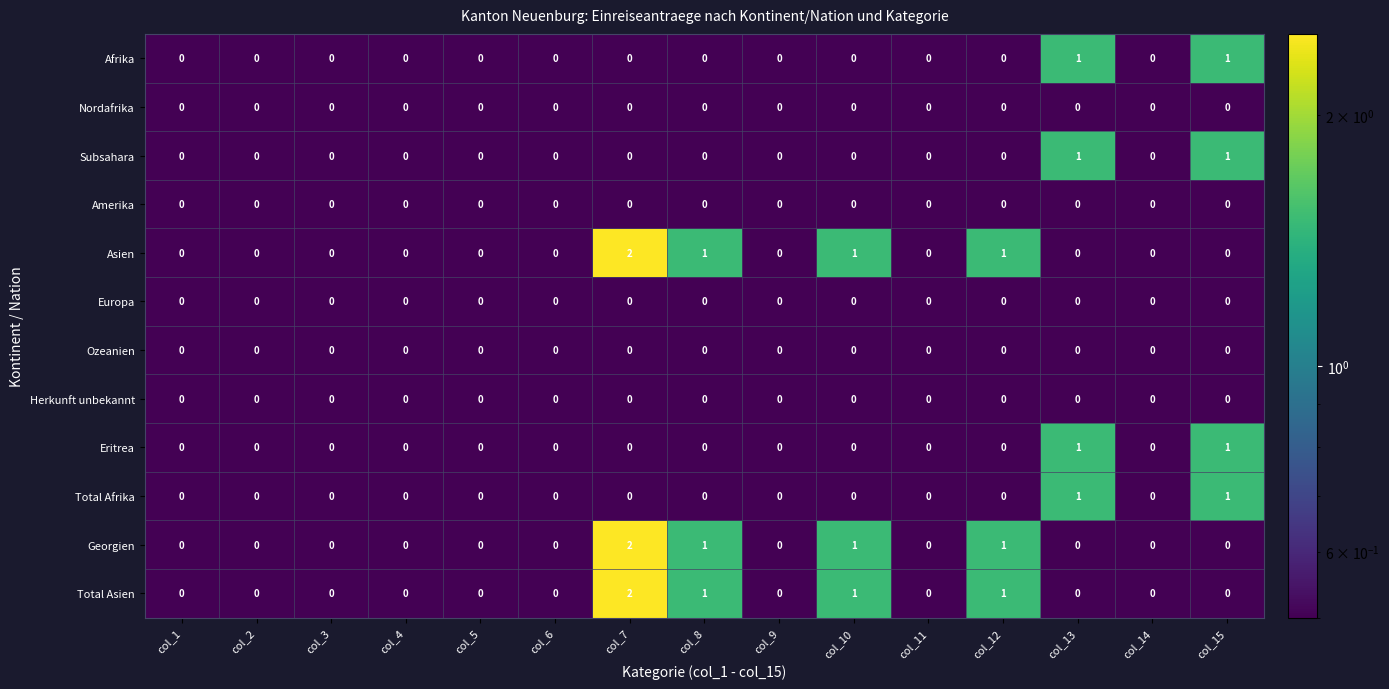

At which category is the sum across all series the highest?

col_7